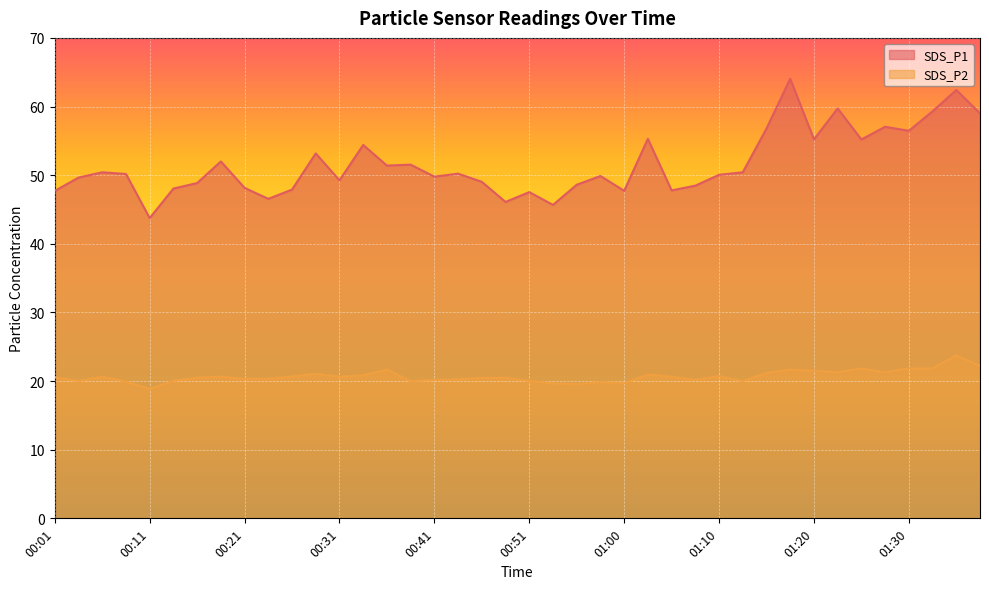

What is the sum of the SDS_P2 values at 00:43 and 00:06?

40.9